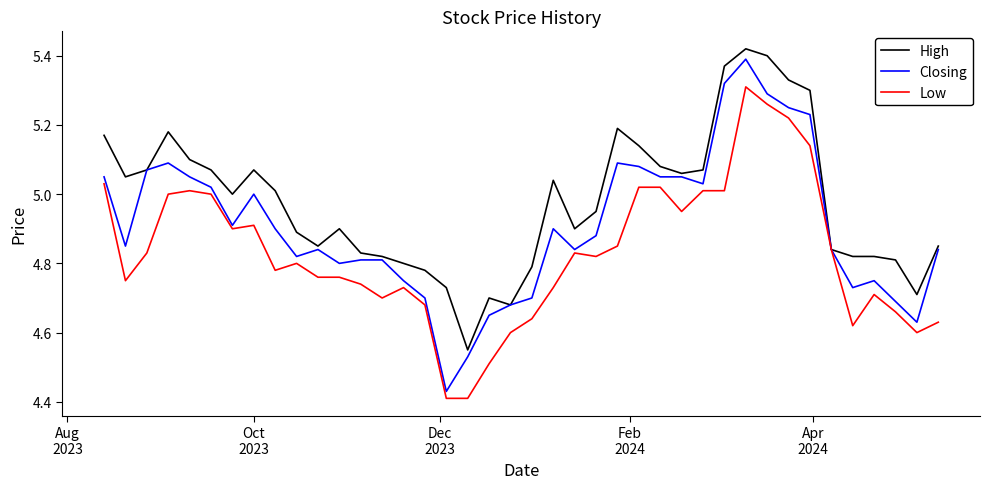

What is the difference between the maximum and minimum values in the Low series?

0.9